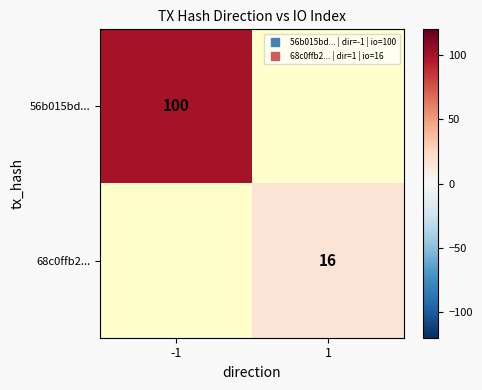

How many values in 68c0ffb2... are above zero?

1